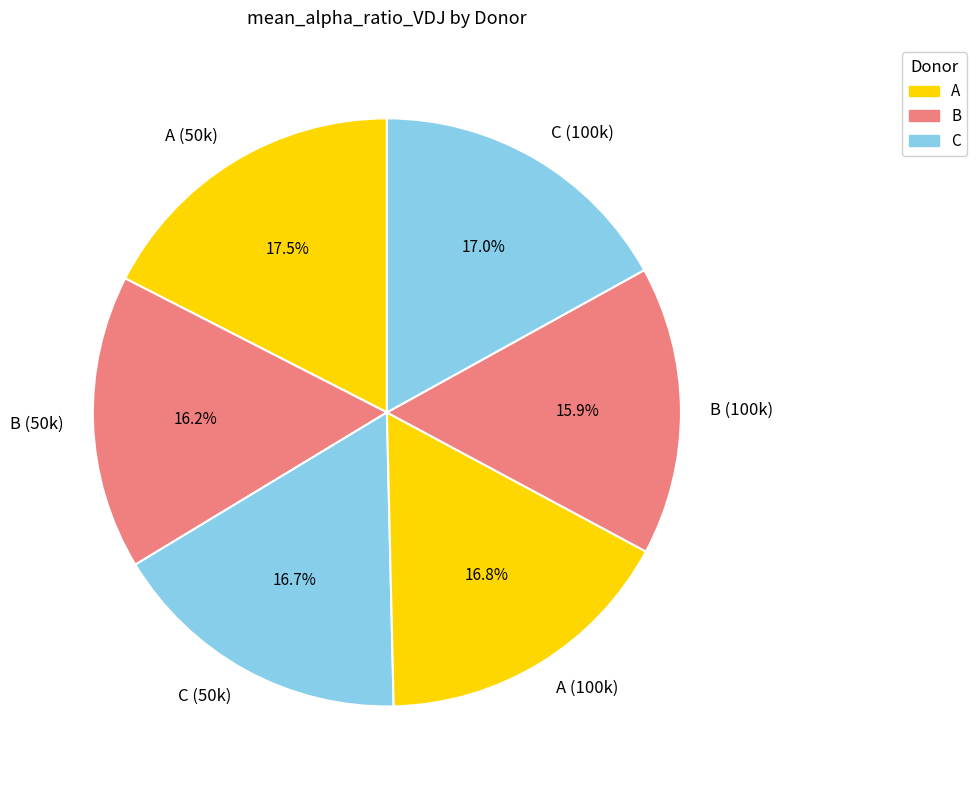

Is C (50k) the majority of the pie?

No